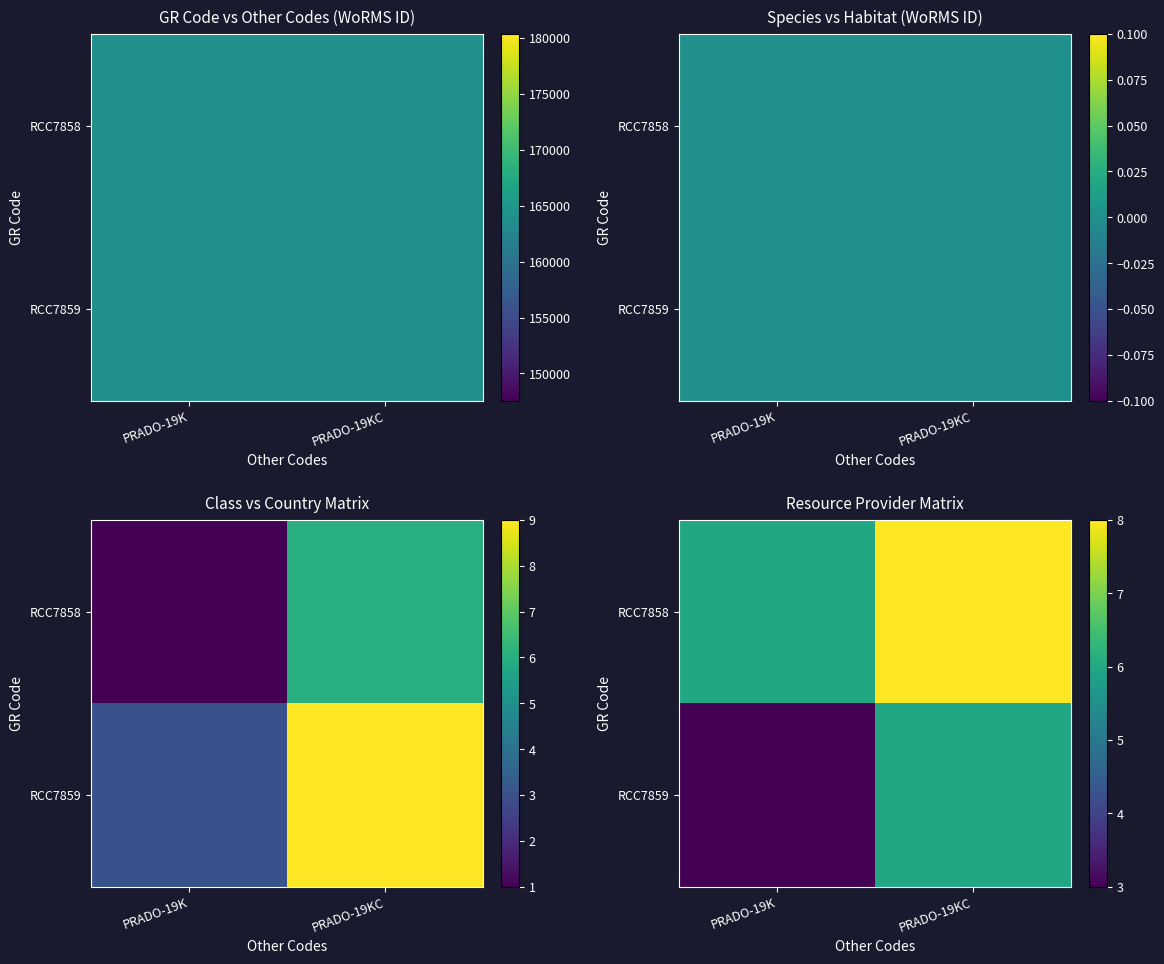

True or false: RCC7859 has a value of 6 at PRADO-19KC.

True